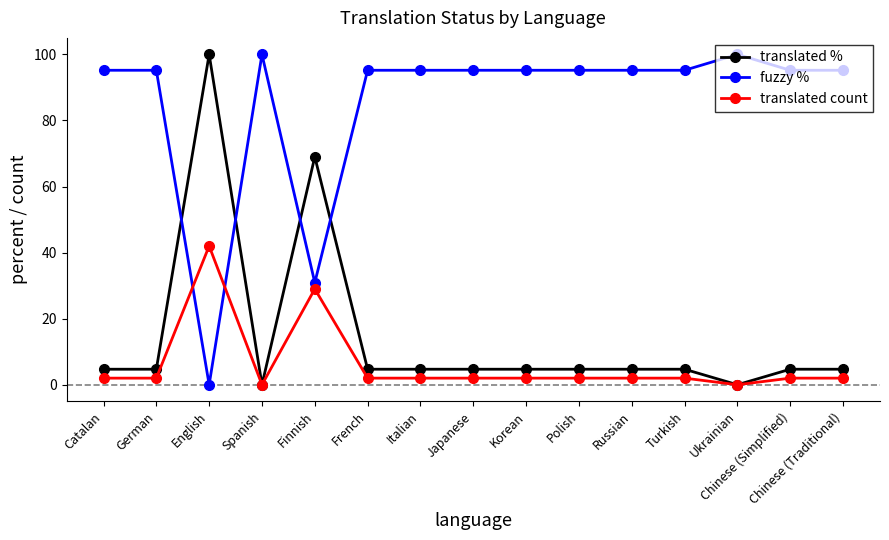

Reading left to right, list all the values displayed in this chart.

translated %: 4.7	4.7	100.0	0.0	69.0	4.7	4.7	4.7	4.7	4.7	4.7	4.7	0.0	4.7	4.7
fuzzy %: 95.2	95.2	0.0	100.0	30.9	95.2	95.2	95.2	95.2	95.2	95.2	95.2	100.0	95.2	95.2
translated count: 2.0	2.0	42.0	0.0	29.0	2.0	2.0	2.0	2.0	2.0	2.0	2.0	0.0	2.0	2.0